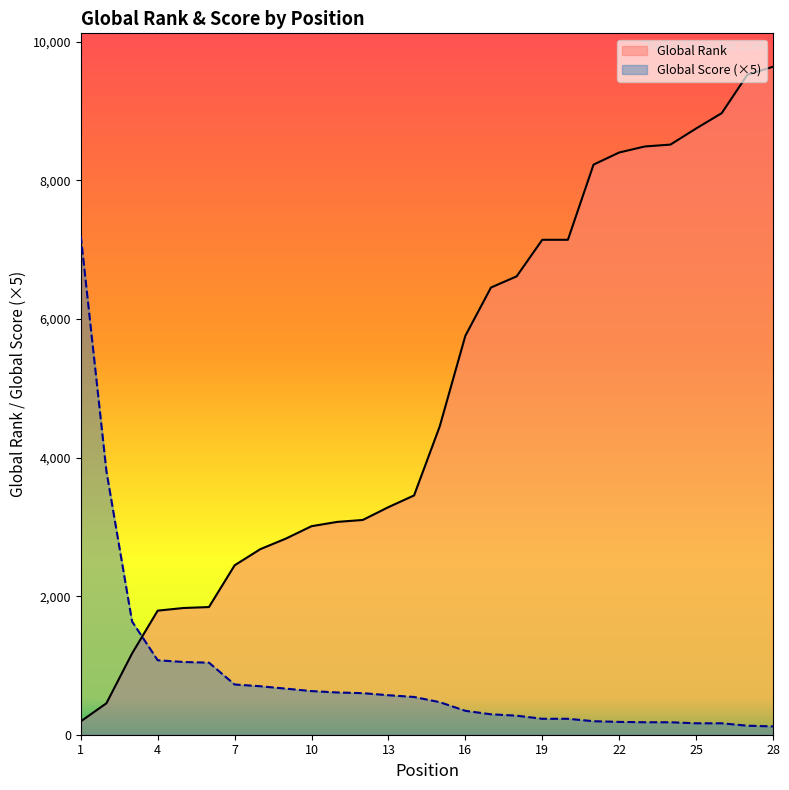

Which category has the highest value across all series?

28